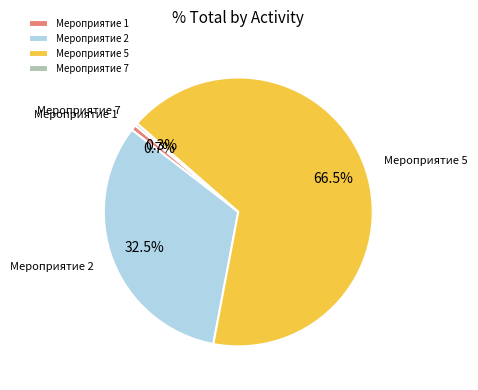

Combined, do Мероприятие 2 and Мероприятие 7 account for over 50%?

No